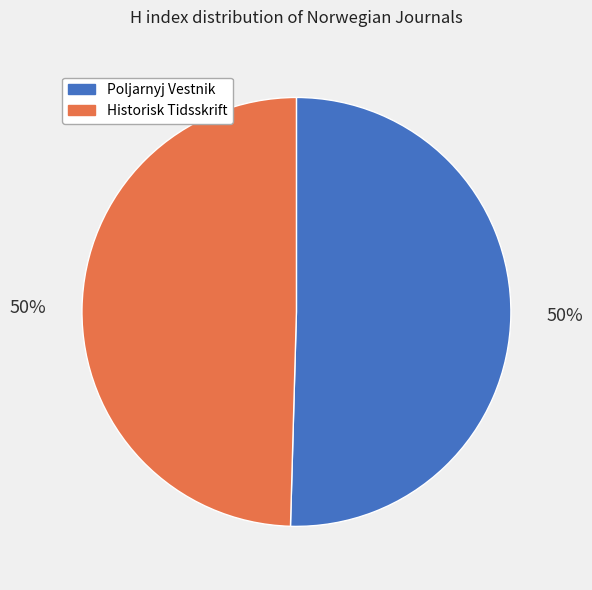

To the nearest percent, what is the average slice percentage?

50%